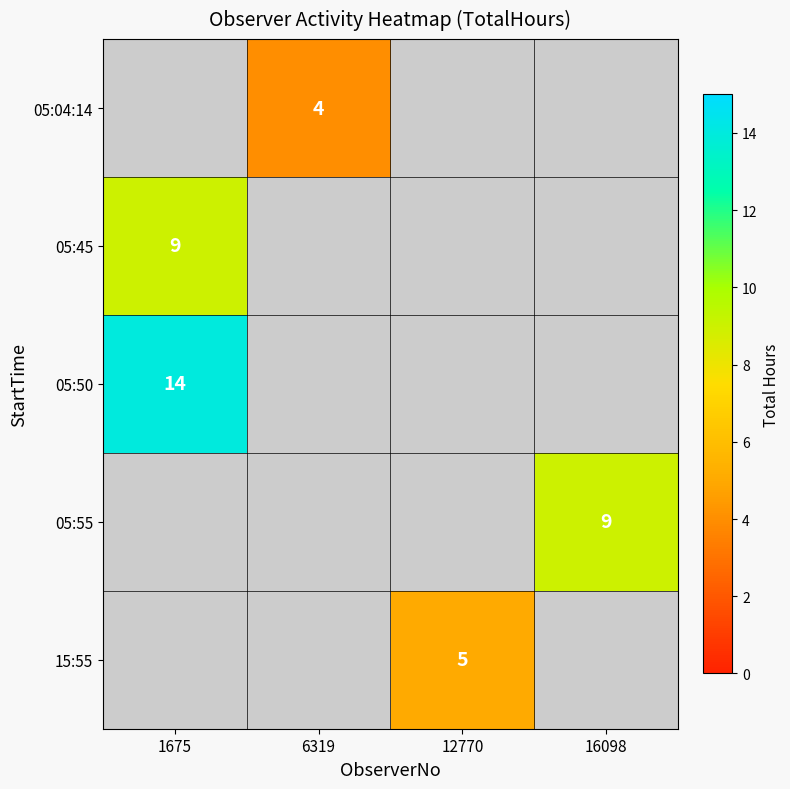

The 05:55 series shows 15 at 16098. True or false?

False